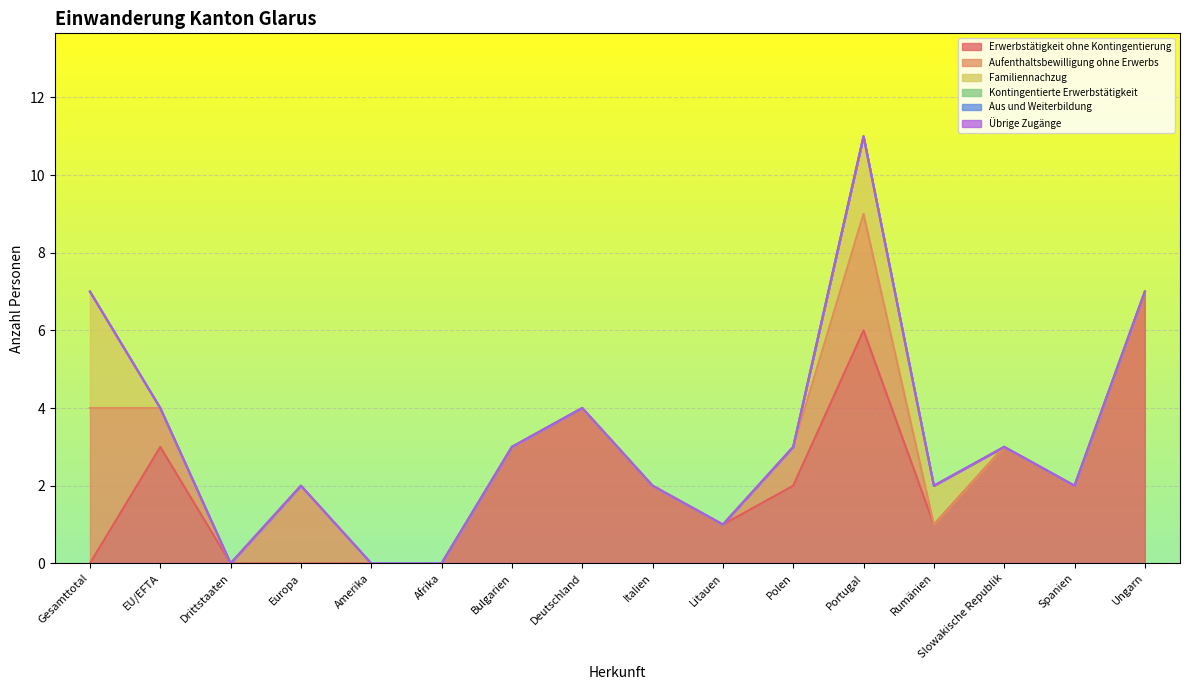

How many lines are shown in the chart?

6